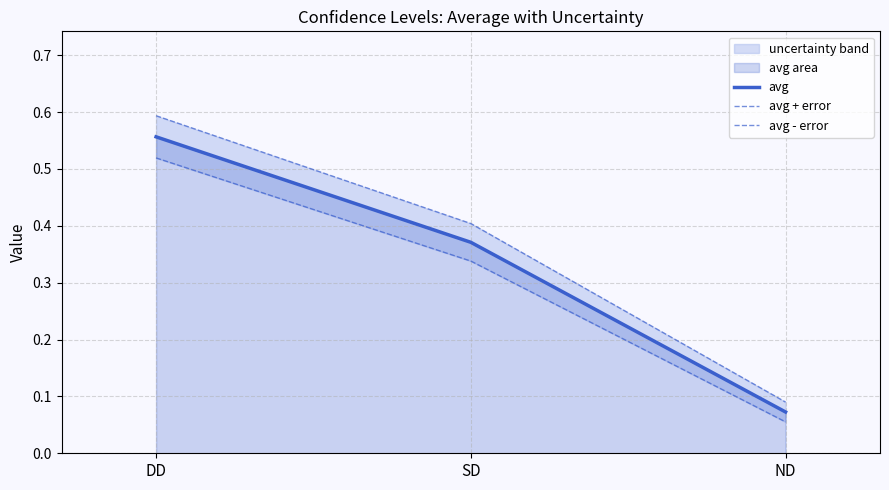

What is the value of the avg + error point at the 3rd from the left?

0.1